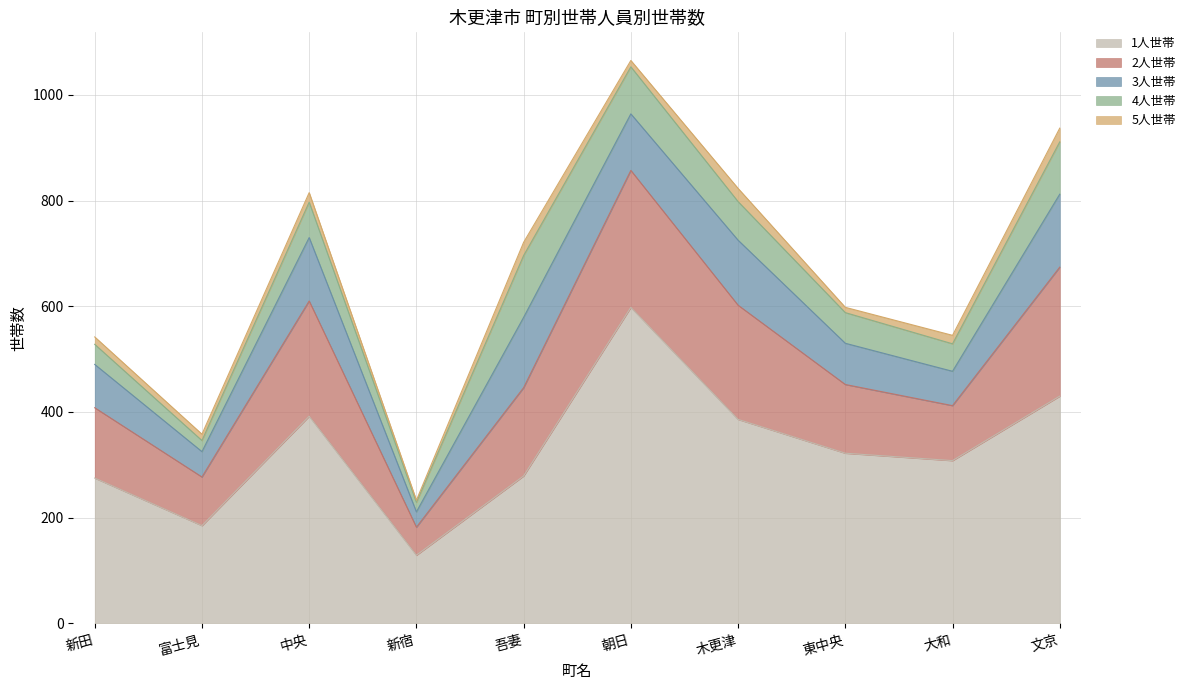

What is the total value across all series at 吾妻?

721